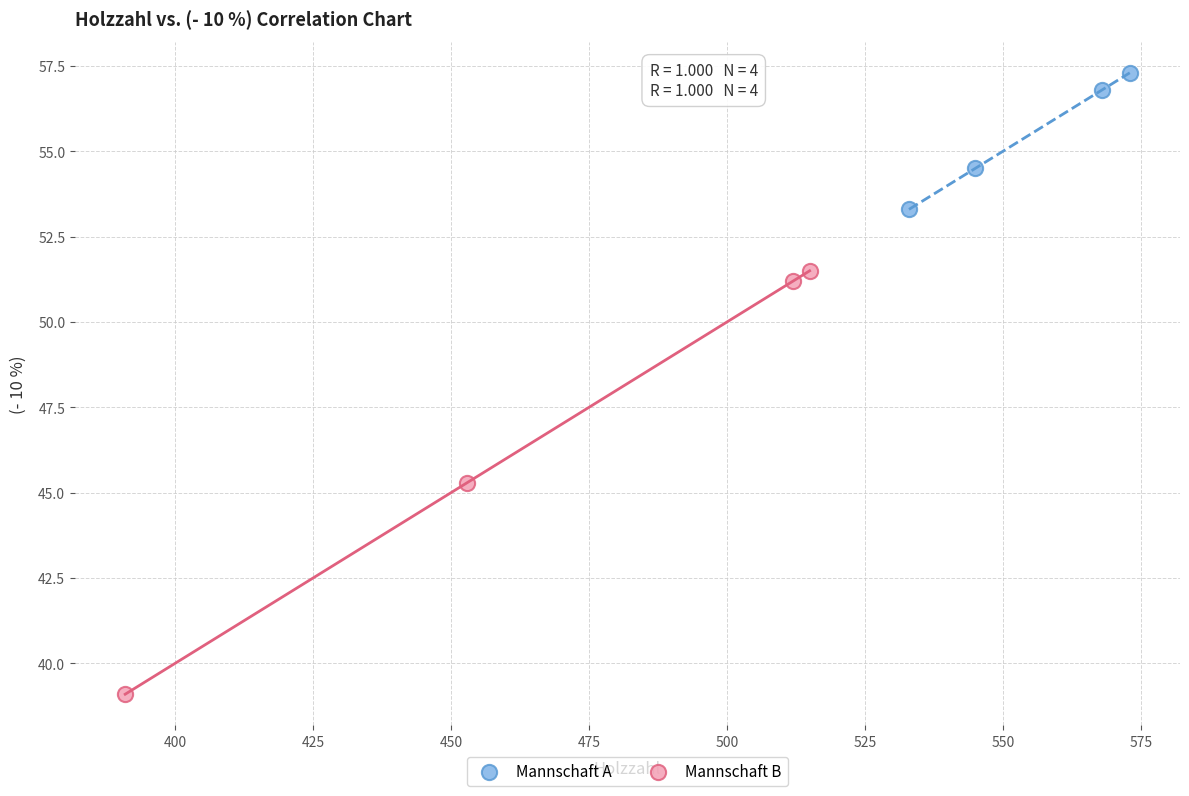

Which series reaches the minimum Y coordinate?

Mannschaft B